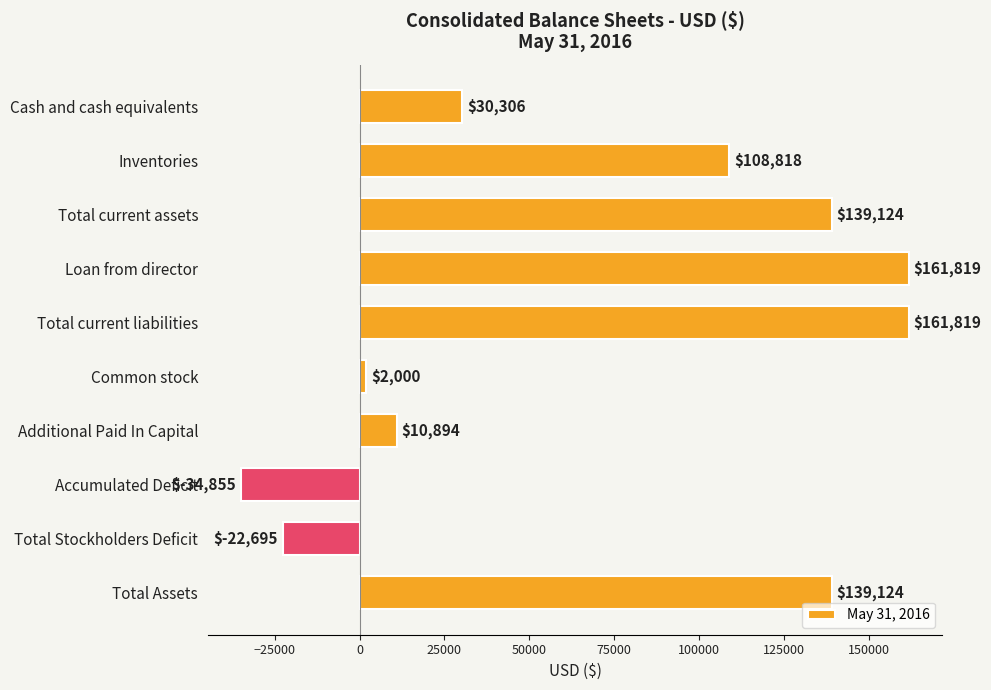

Which label corresponds to the smallest value in the chart?

Accumulated Deficit